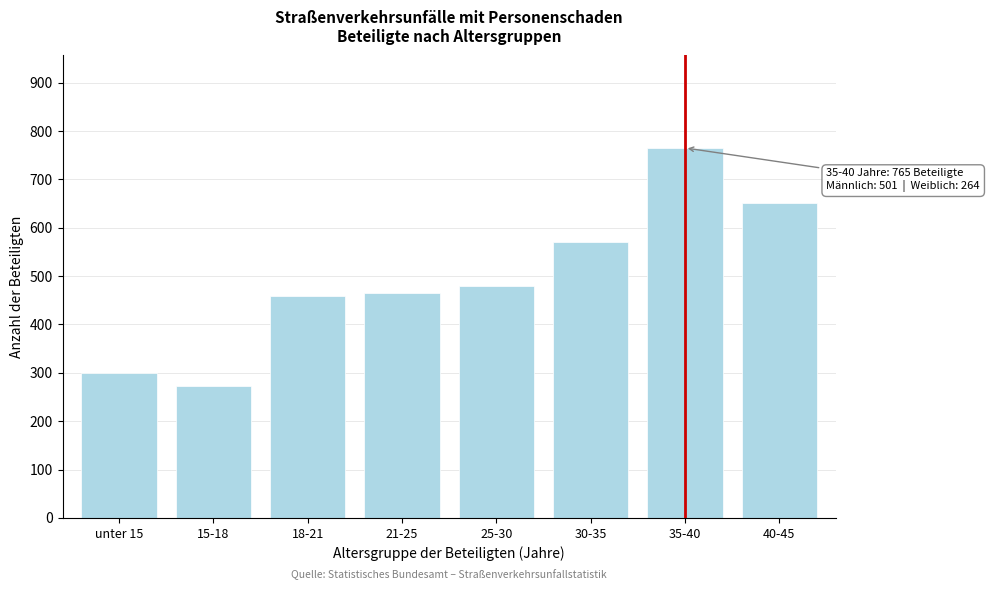

Reading left to right, transcribe all the data shown in this chart.

300	273	458	466	480	570	765	652